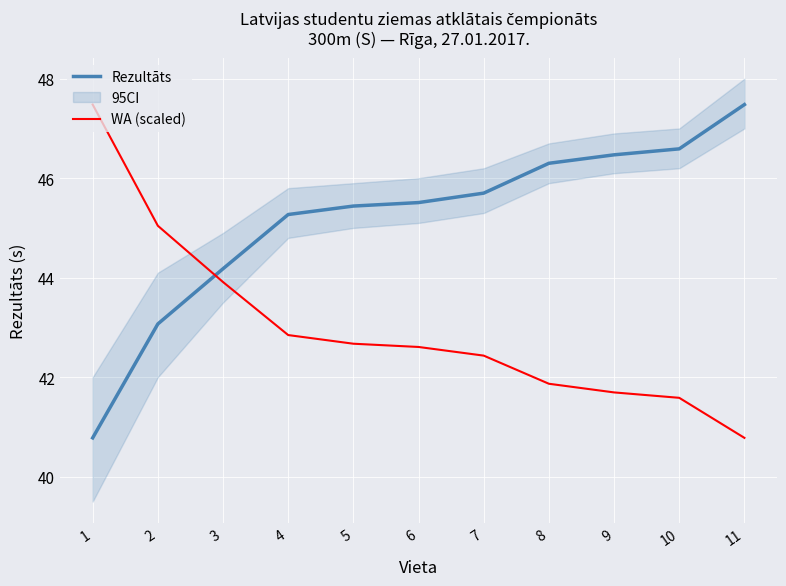

True or false: WA (scaled) and Rezultāts cross at least once.

True